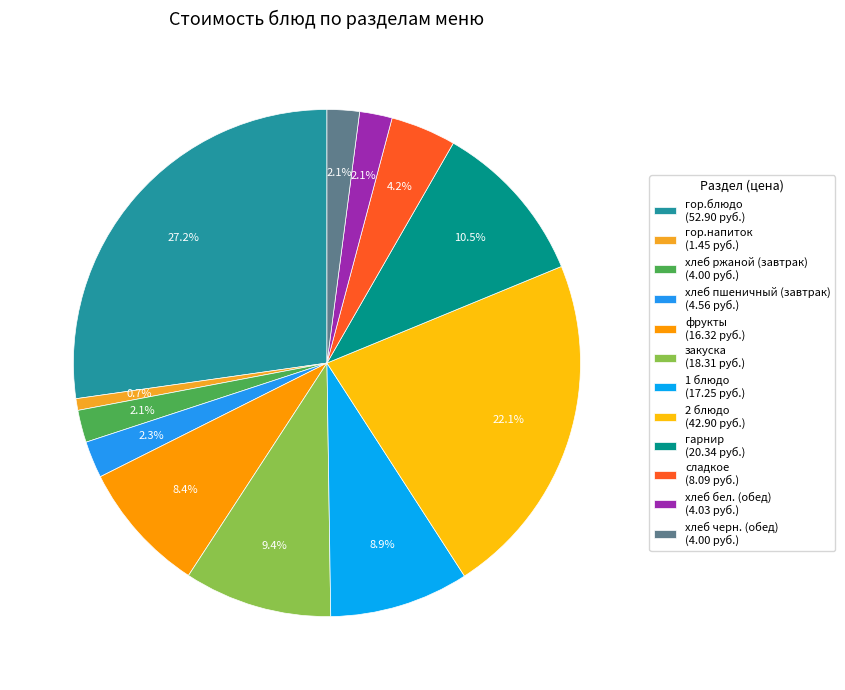

What percentage is the хлеб черн. (обед) slice, to the nearest percent?

2%